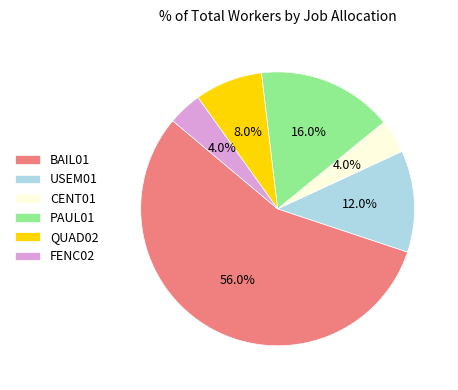

Is there any slice that represents more than half of the pie?

Yes